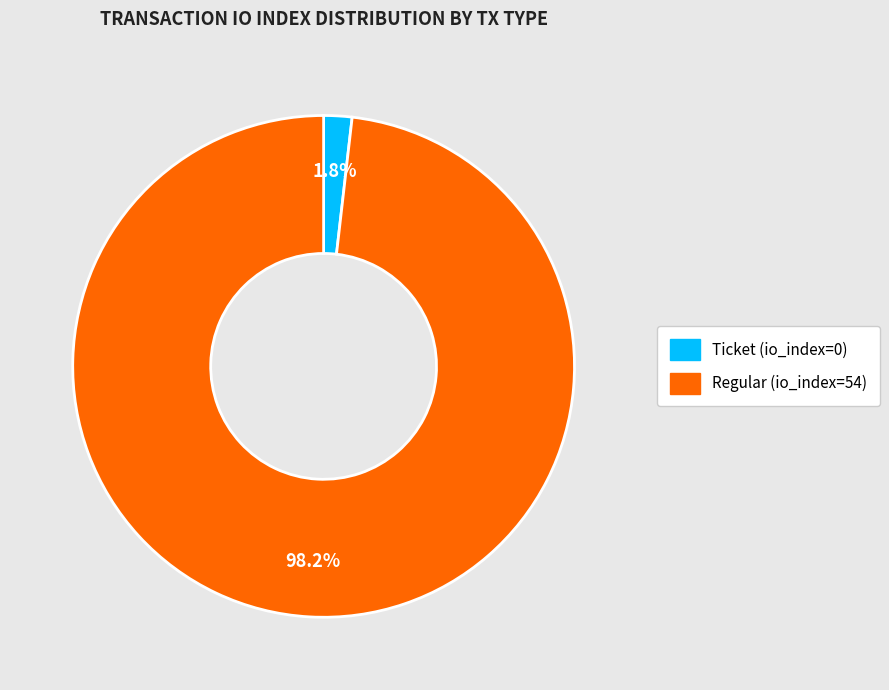

Rank the categories by value from lowest to highest.

Ticket (io_index=0), Regular (io_index=54)